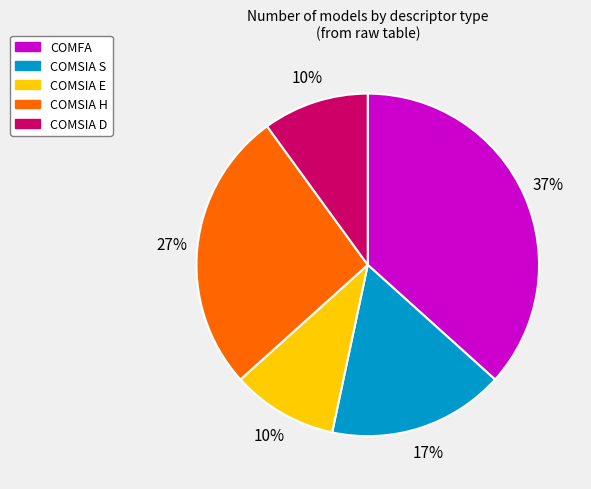

Combined, do COMSIA D and COMSIA S account for over 50%?

No